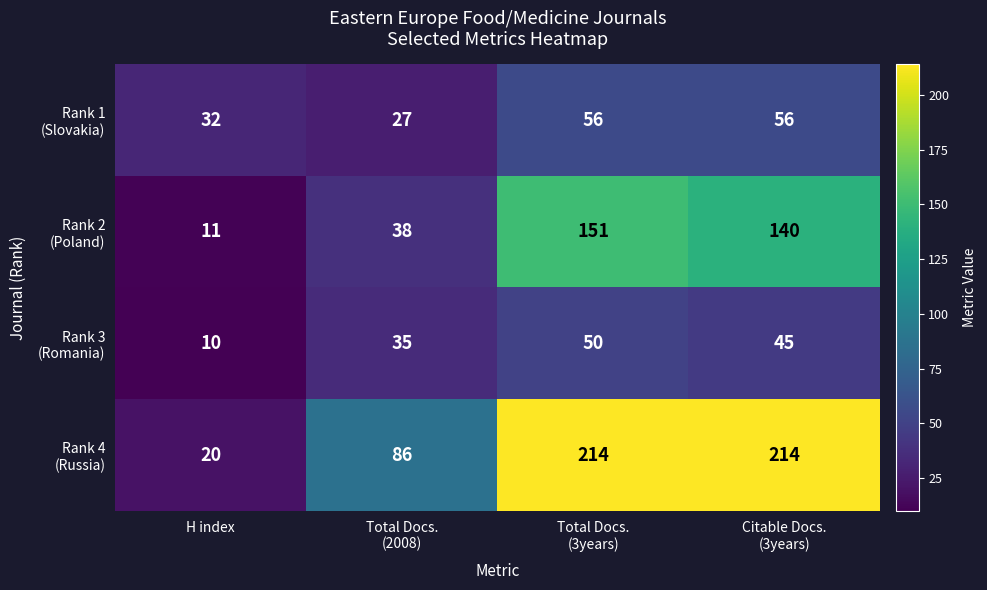

What is the maximum value shown in the chart?

214